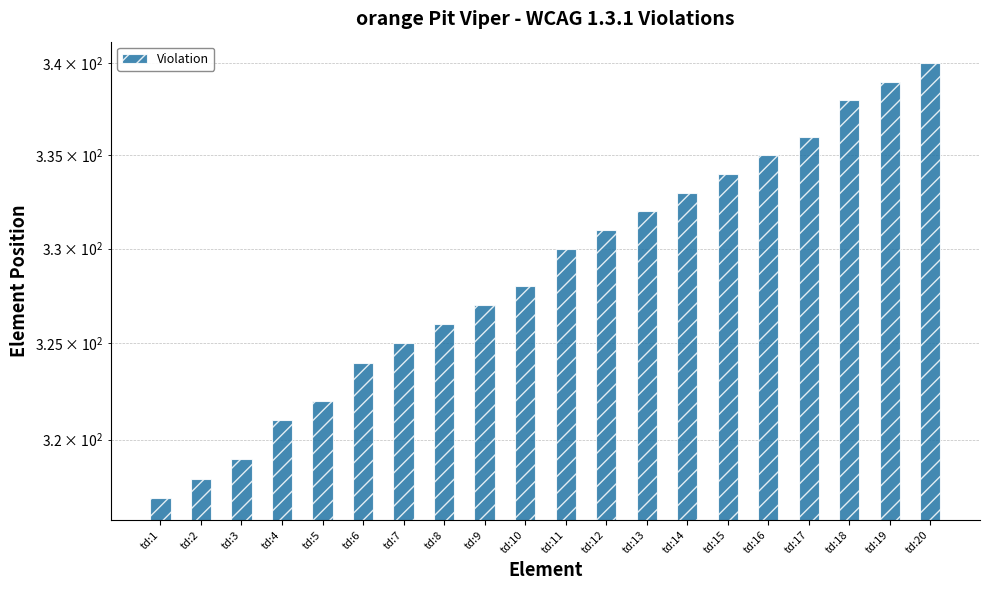

How many values are below 330?

10